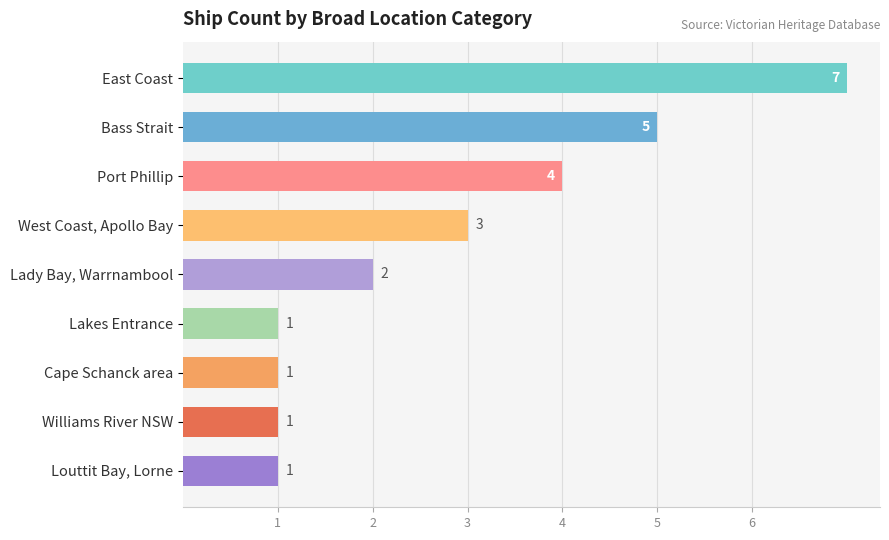

Count the number of data series in this chart.

1